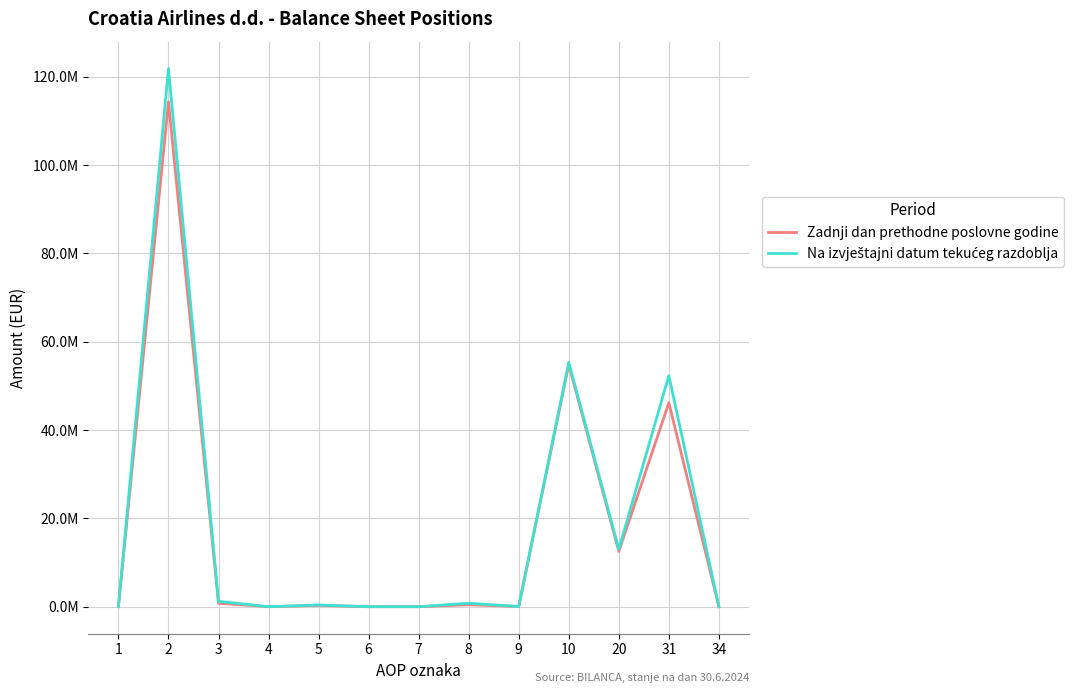

Is it true that Zadnji dan prethodne poslovne godine equals 31763654 at 10?

False